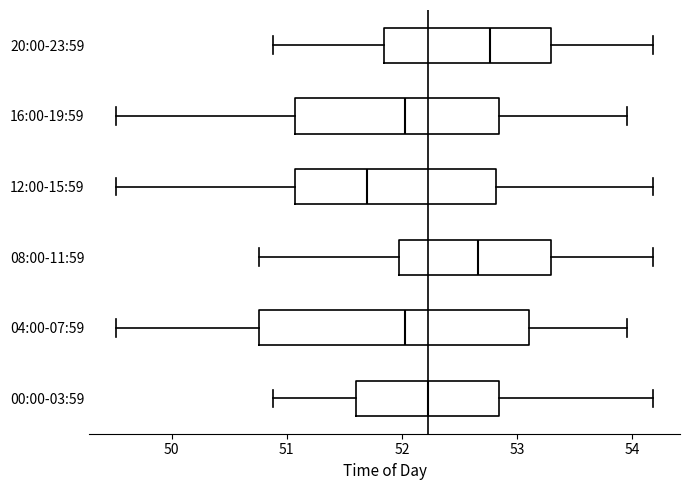

Which box has the furthest to the right median line?

20:00-23:59